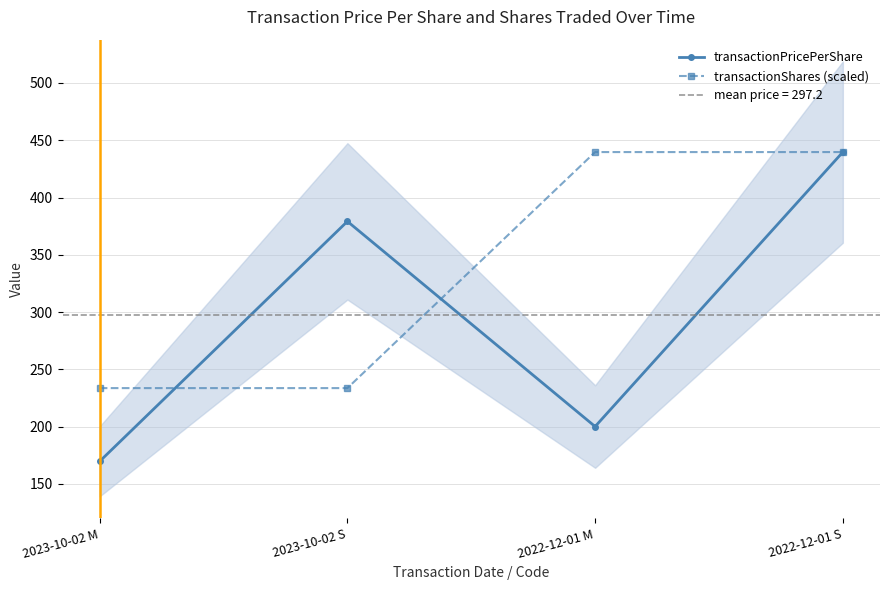

The value of transactionShares (scaled) at 2022-12-01 S is 679.7. True or false?

False